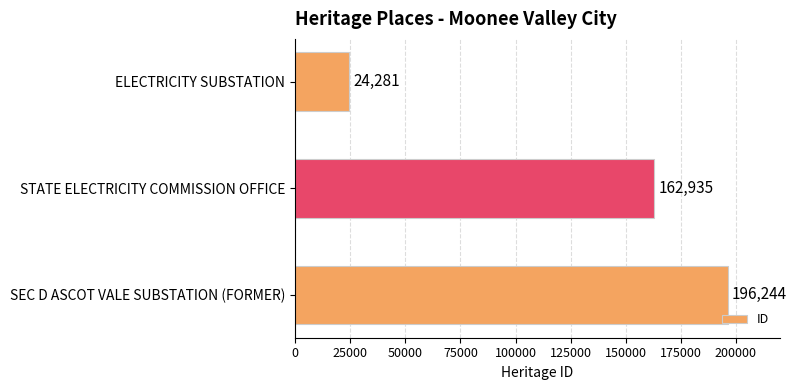

What is the average value?

127820